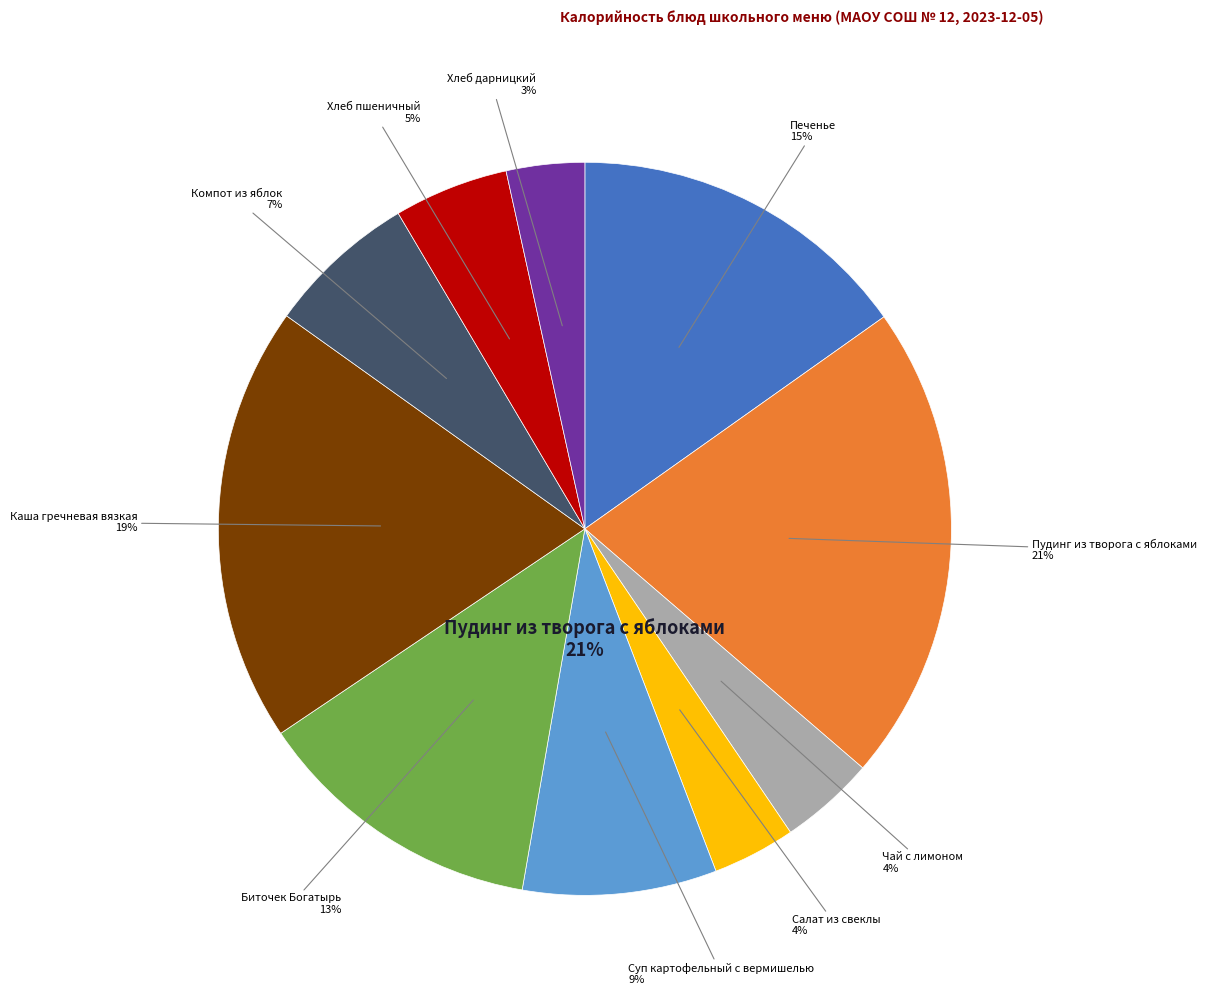

Is the sum of Компот из яблок and Салат из свеклы greater than half?

No